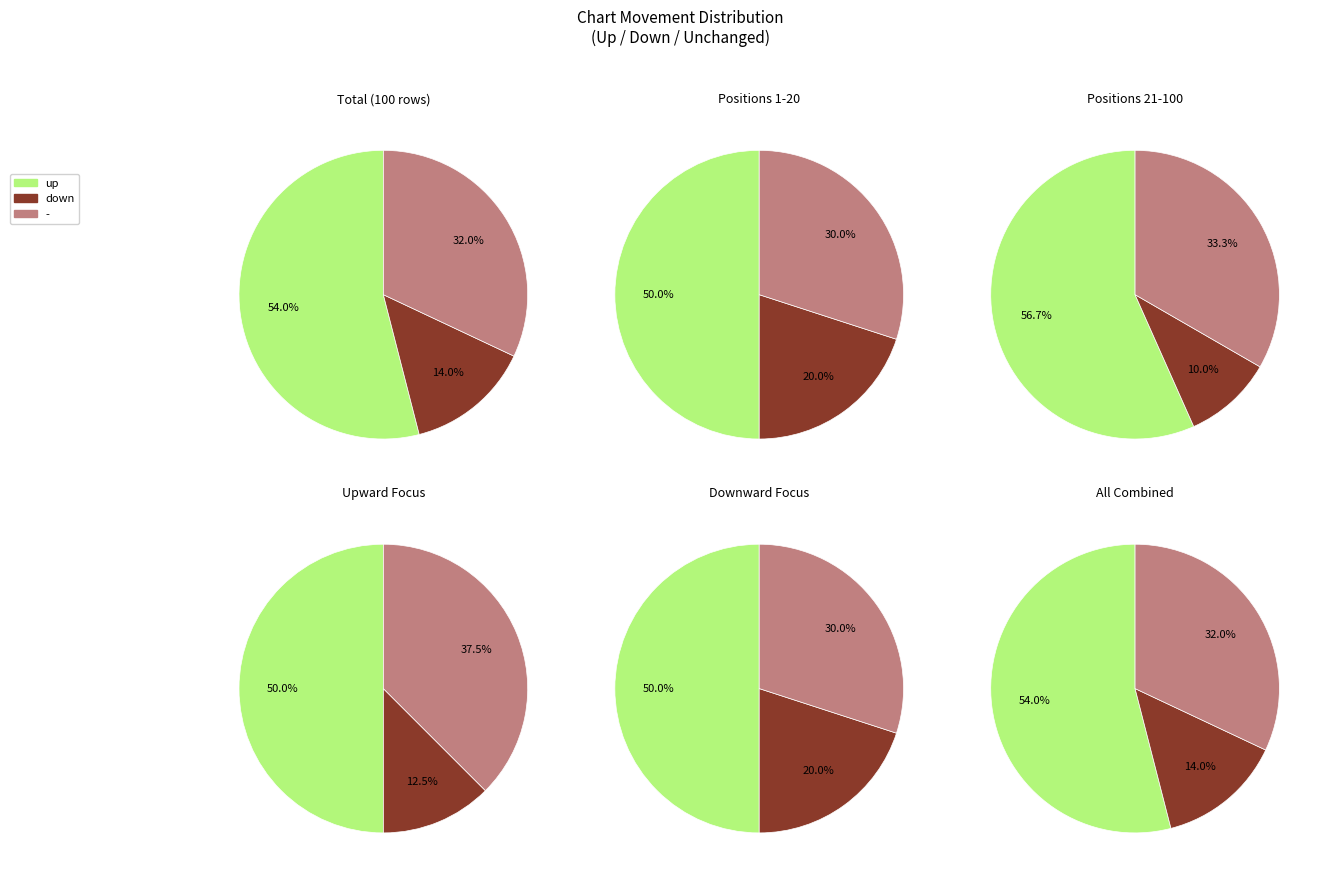

How many segments does this pie chart have?

3